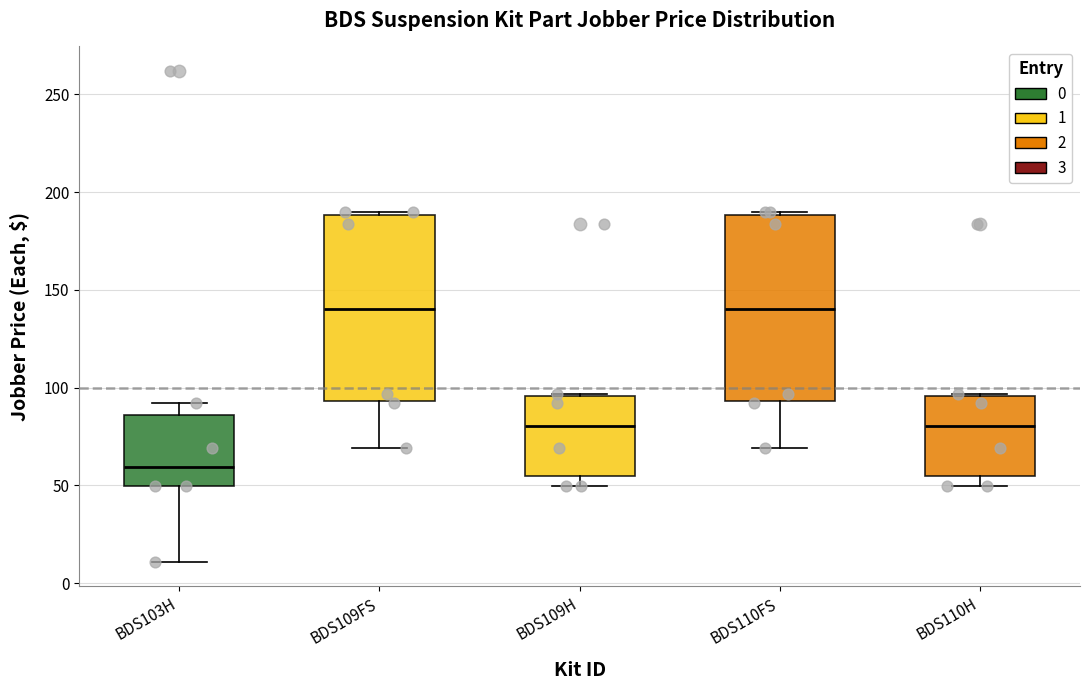

Where does the median line of the box for BDS110FS sit on the y-axis? The values are not printed on the chart, so give them approximately, as read against the axis.

140